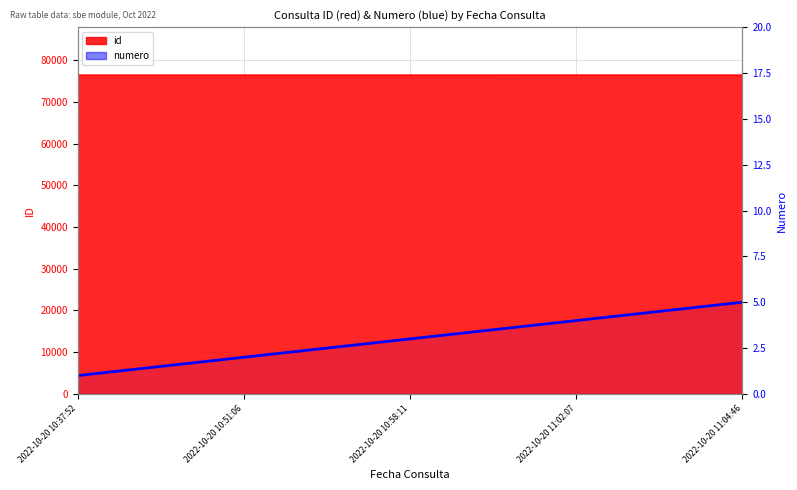

At which label is the value closest to 3?

2022-10-20 10:58:11